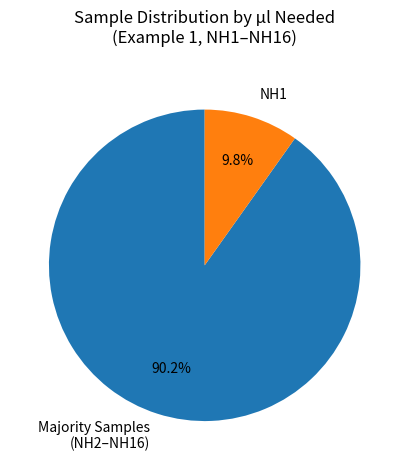

Count the number of slices in the pie.

2